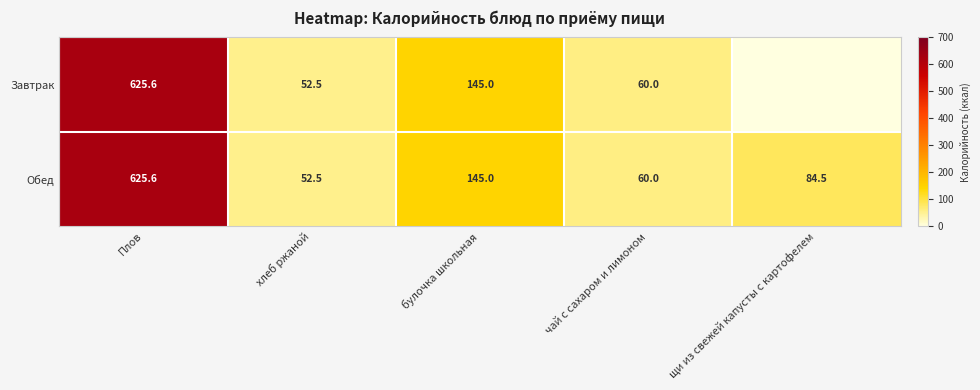

How many values in the Обед series are below 84?

2